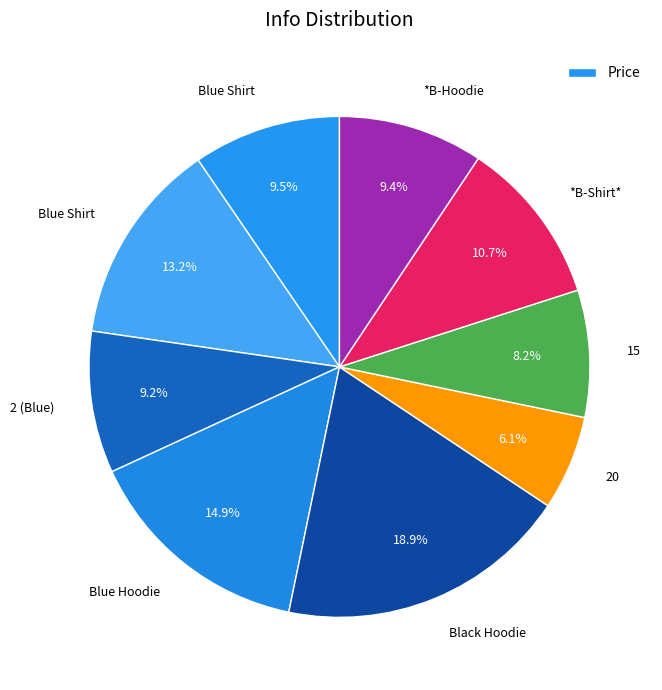

Does any single category account for the majority?

No